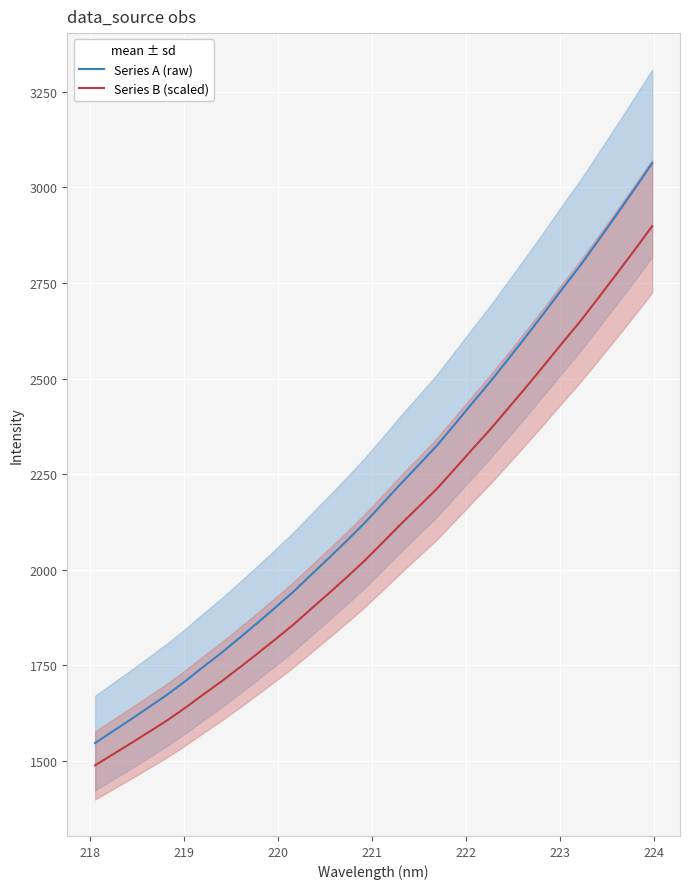

Which series has the largest total across all categories?

Series A (raw)